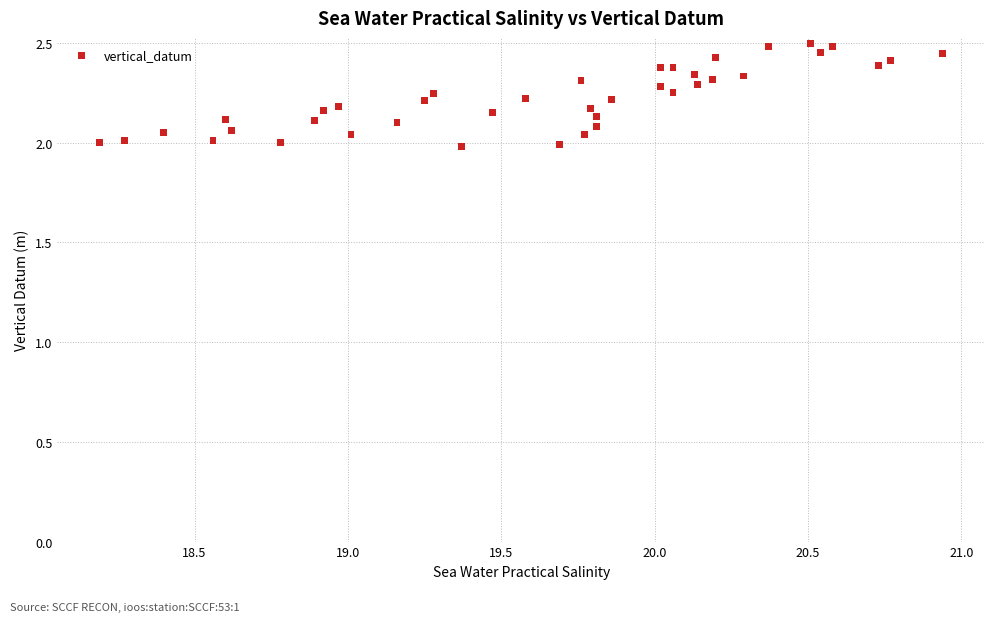

What is the range of Y values (max minus min)?

0.5